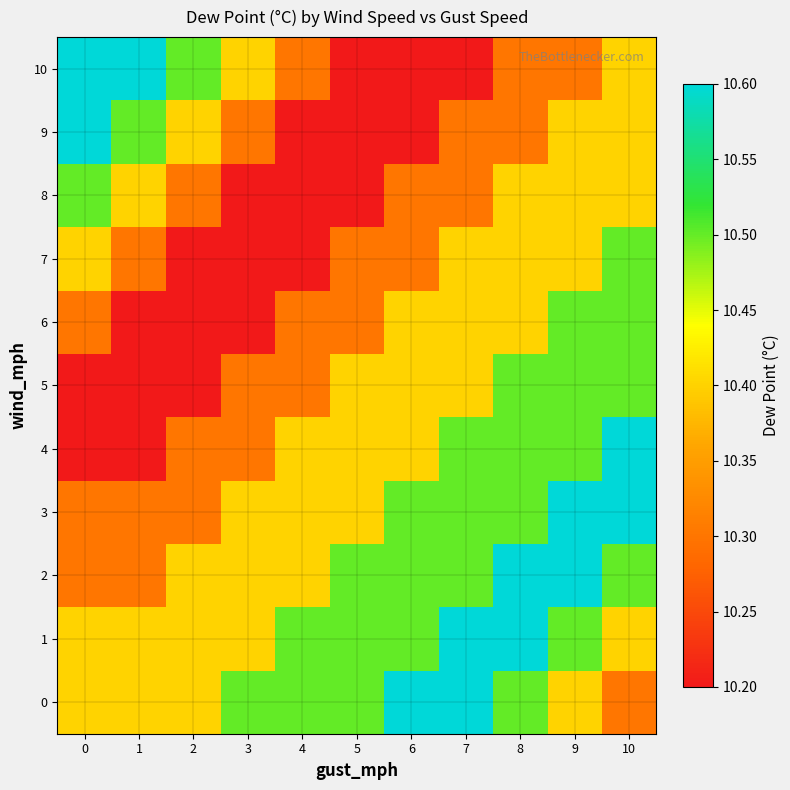

Which series has the largest range (max minus min)?

4